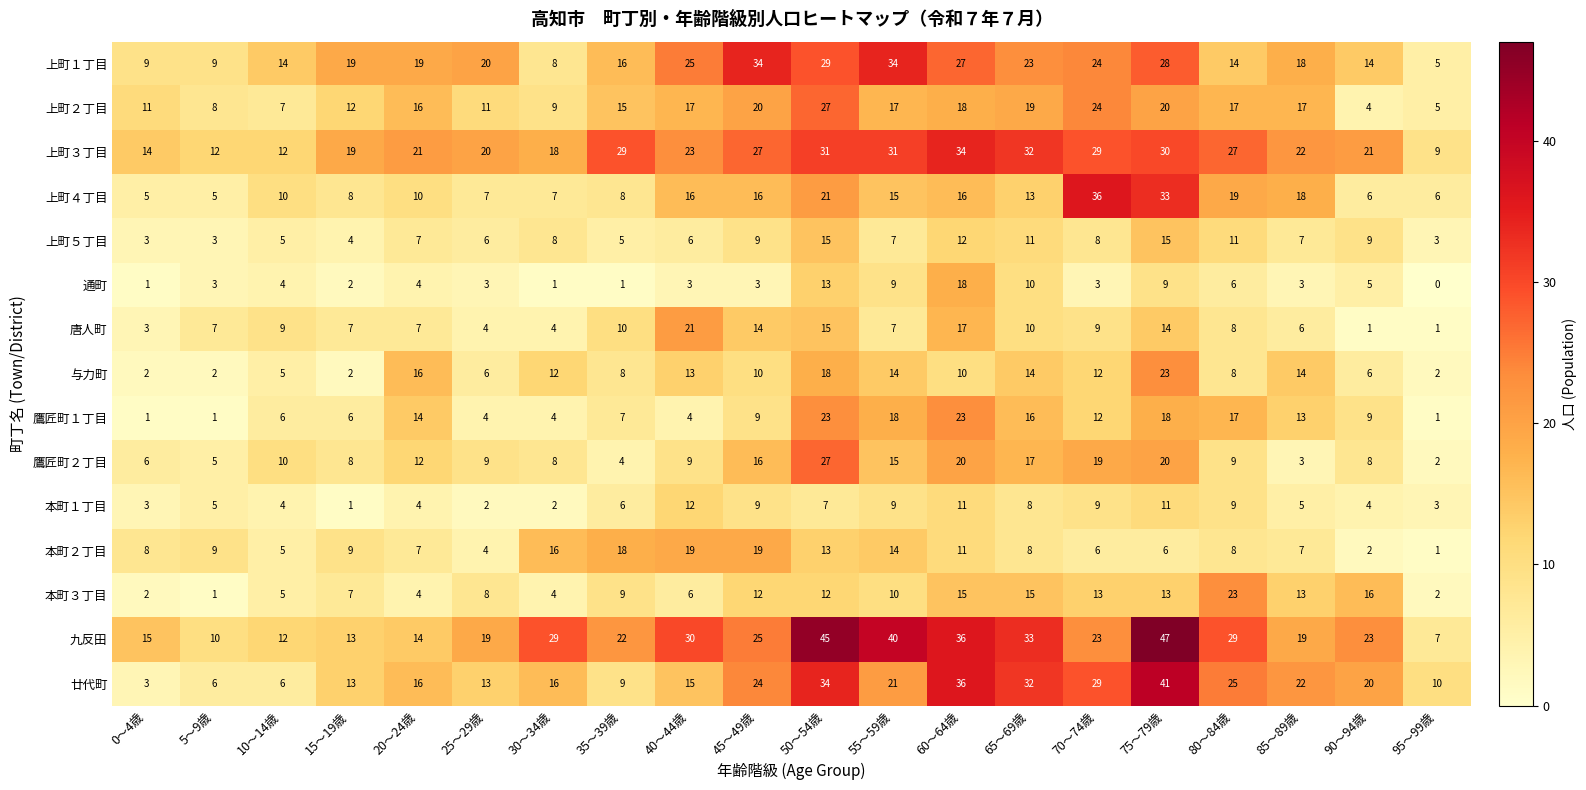

What is the greatest value displayed?

47